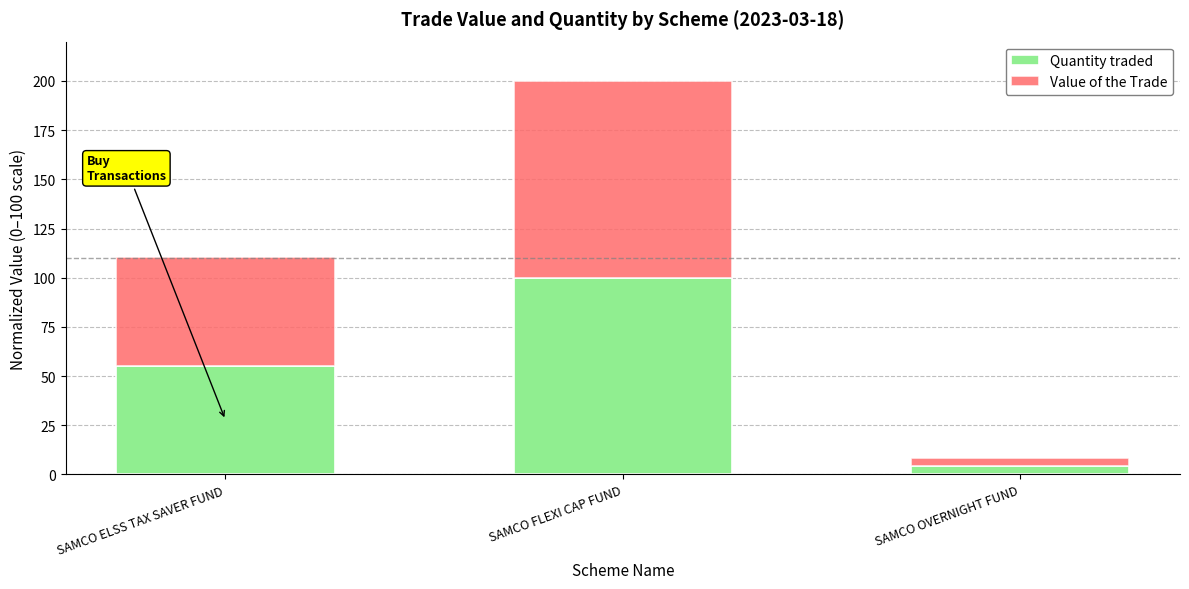

What are all the series names shown in the legend?

Quantity traded, Value of the Trade